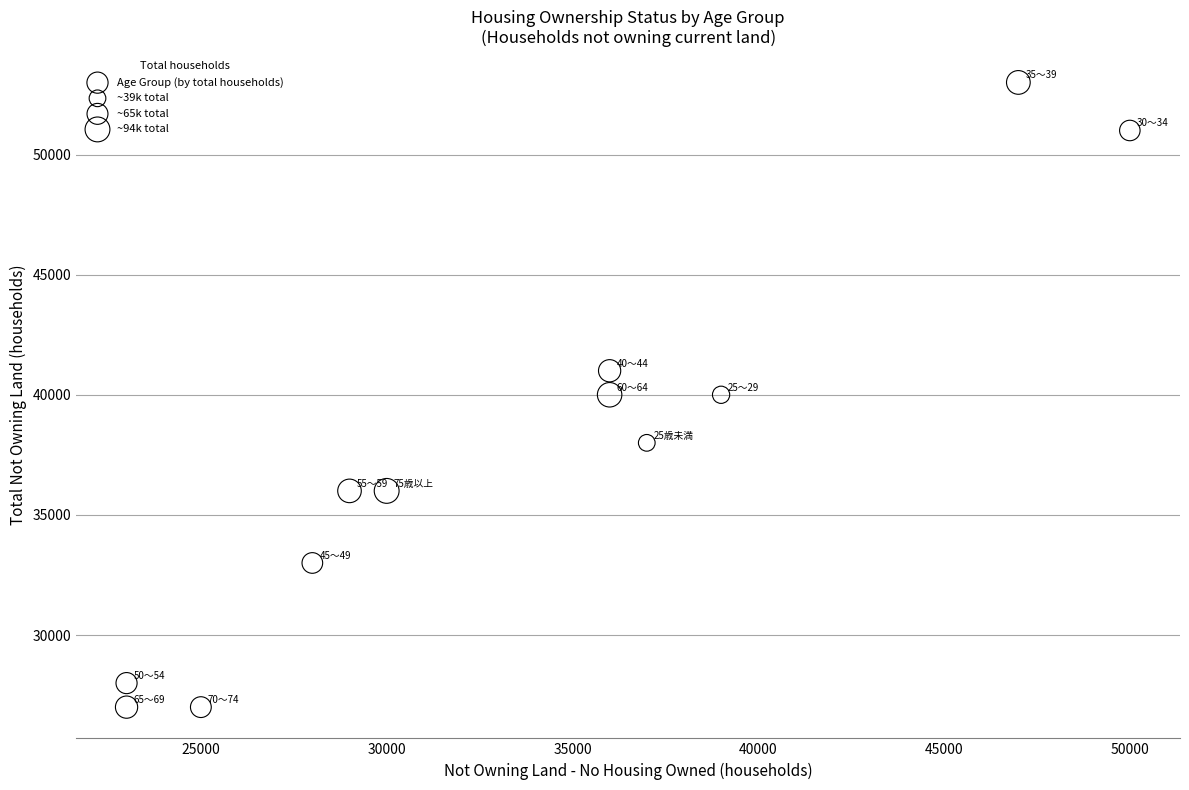

What is the average X value?

33583